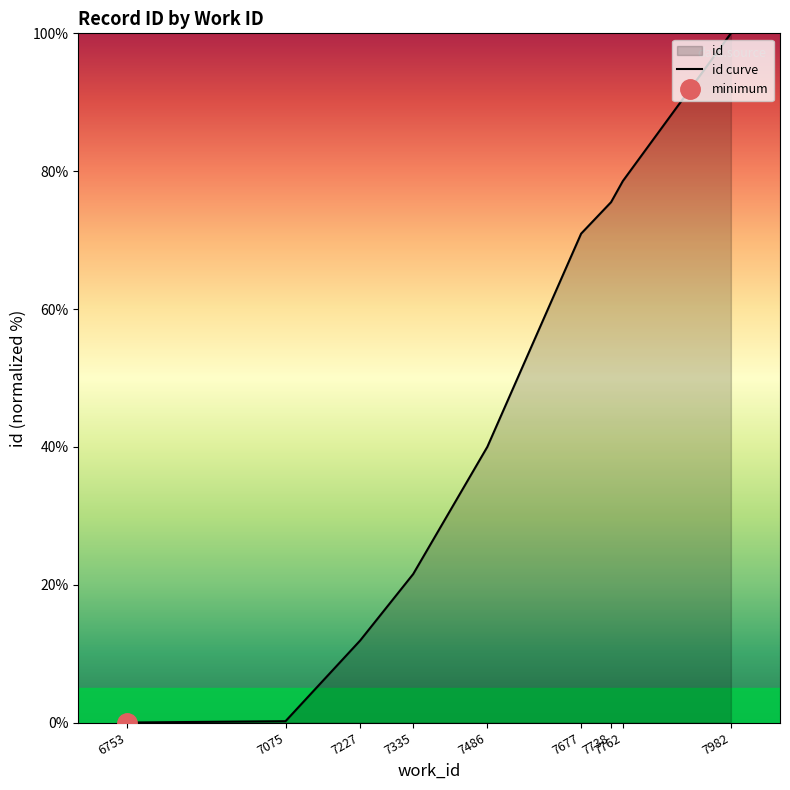

Rank the categories by value from highest to lowest.

7982, 7762, 7738, 7677, 7486, 7335, 7227, 7075, 6753